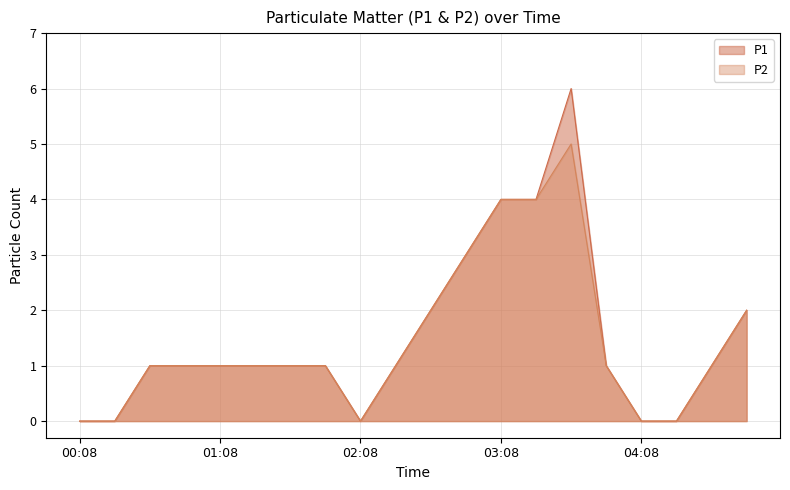

List the series in order of their peak value, highest first.

P1, P2